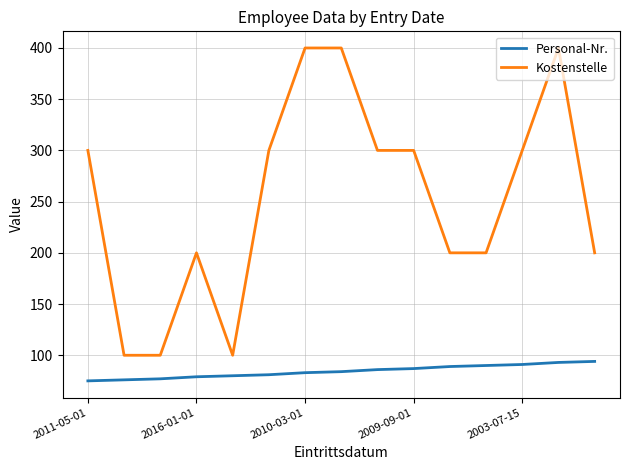

Does the chart display data point markers on the line(s)?

No